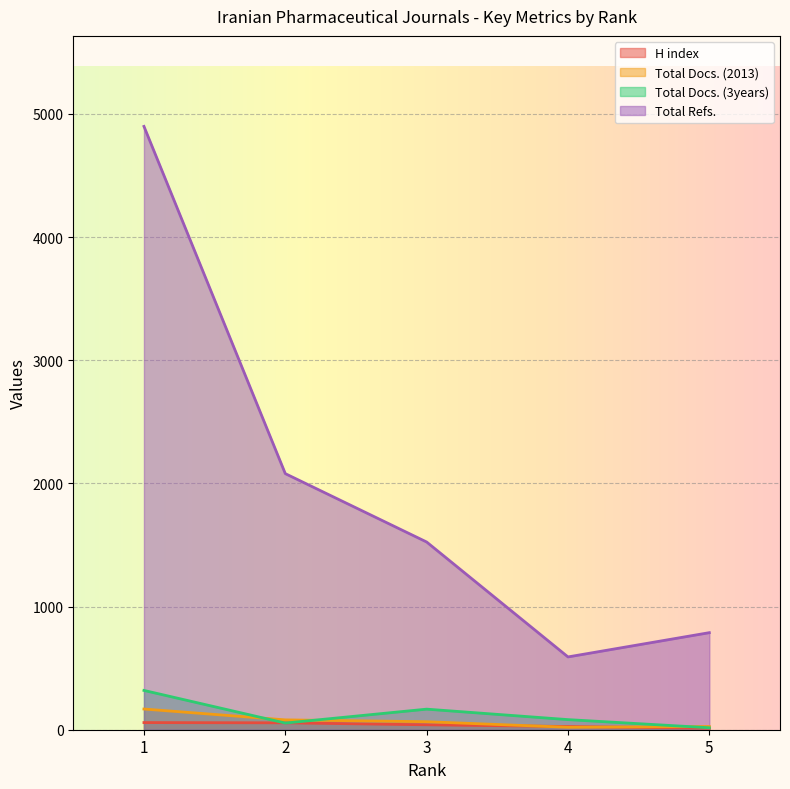

Which series has the widest spread of values?

Total Refs.